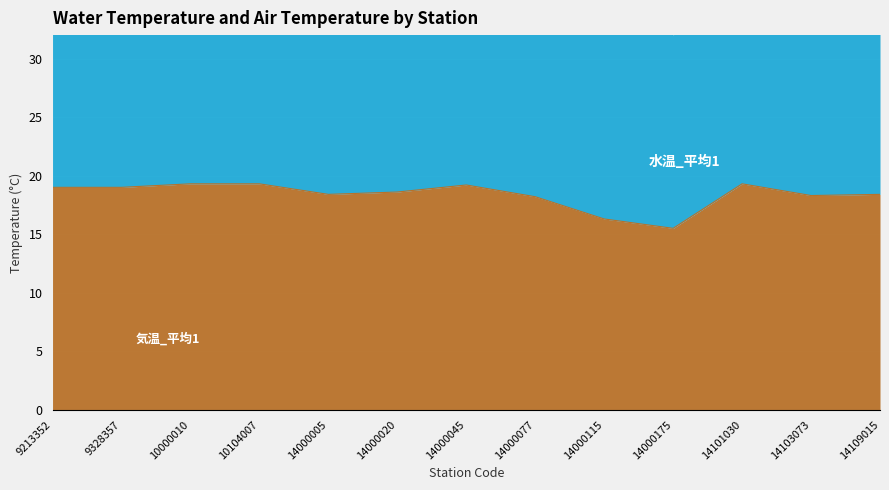

What is the maximum value shown in the chart?

19.3